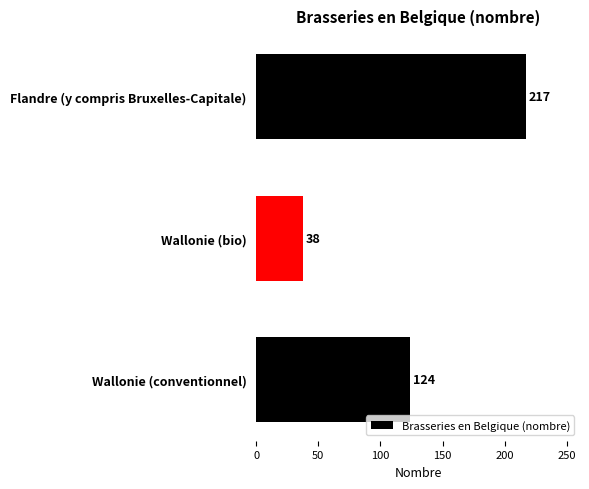

How many bars are there in total?

3